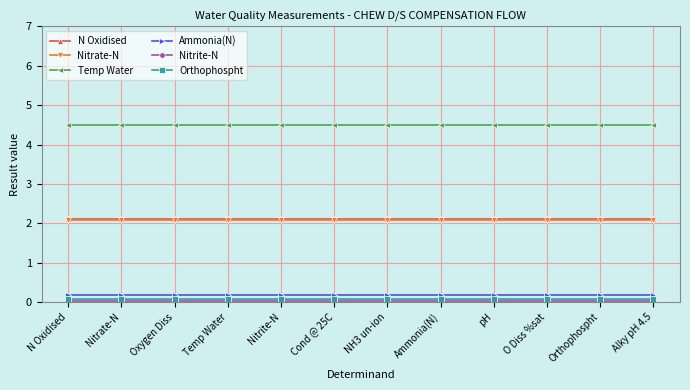

True or false: Orthophospht has a value of 0.1 at N Oxidised.

True